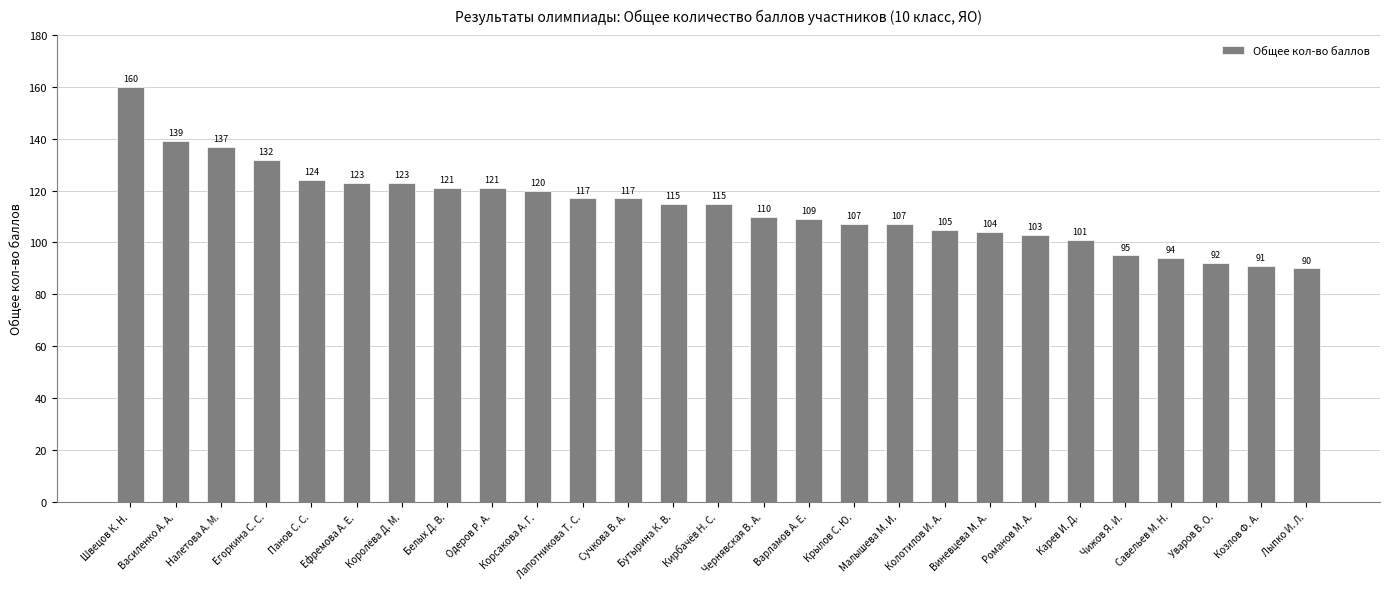

Approximately how many times larger is the value at Налетова А. М. compared to Бутырина К. В.?

1.2